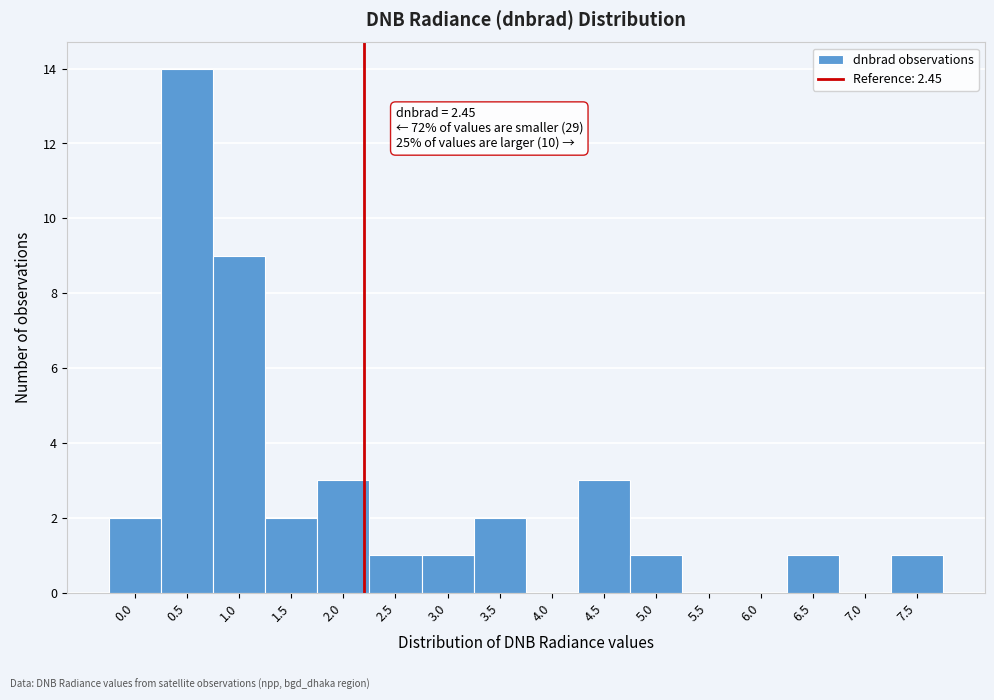

Reading right to left, what are all the values shown in this chart?

7.5=1	7.0=0	6.5=1	6.0=0	5.5=0	5.0=1	4.5=3	4.0=0	3.5=2	3.0=1	2.5=1	2.0=3	1.5=2	1.0=9	0.5=14	0.0=2